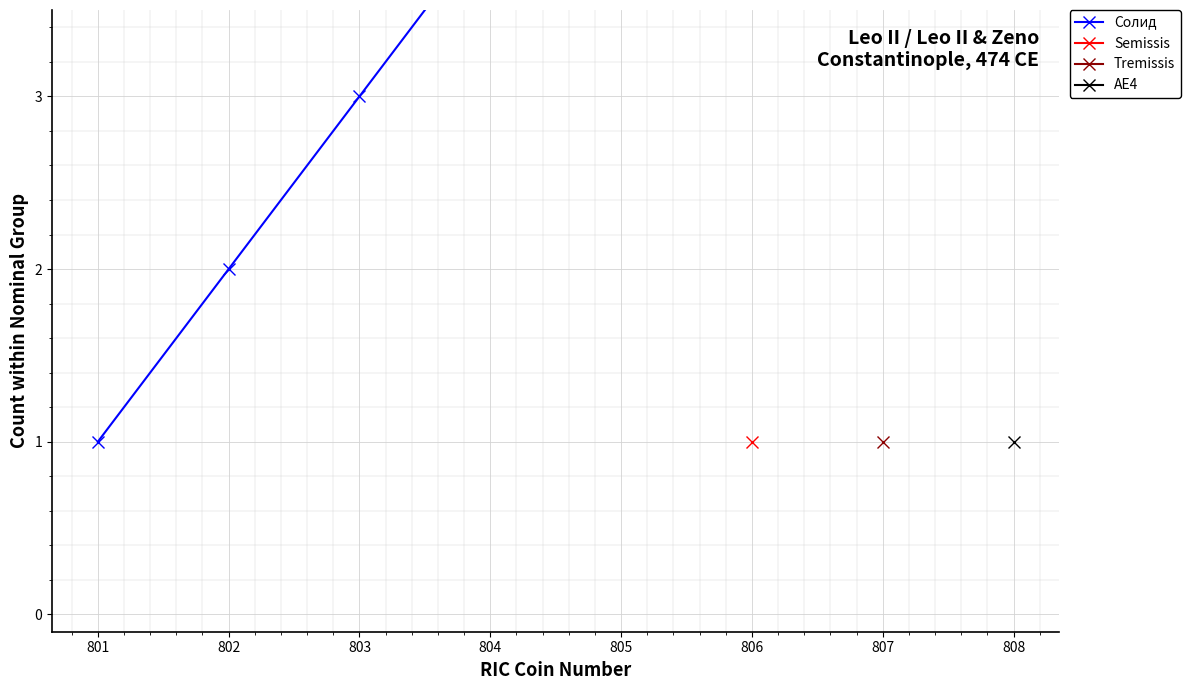

Rank the categories by value from highest to lowest.

805, 804, 803, 802, 801